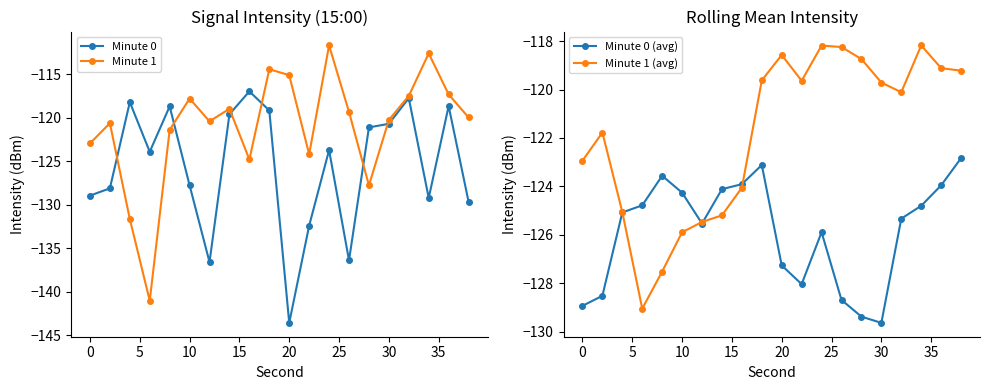

What value does the Minute 1 (avg) series have at 10?

-125.9